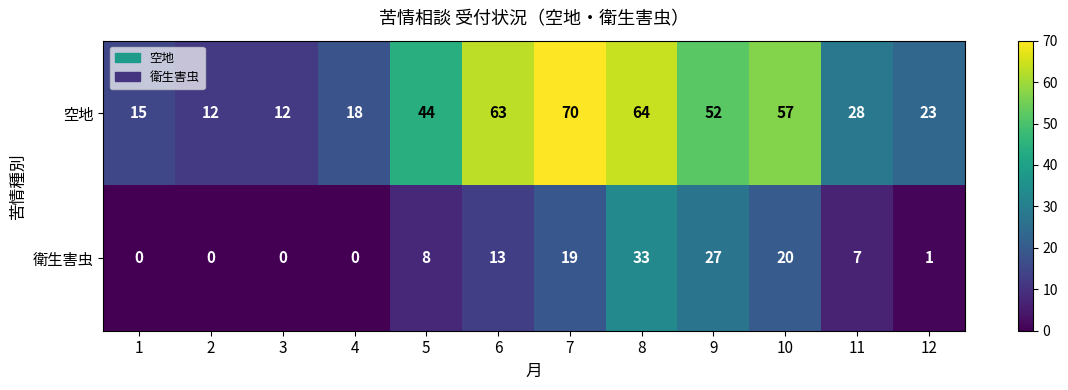

At how many categories does at least one series exceed 40?

6